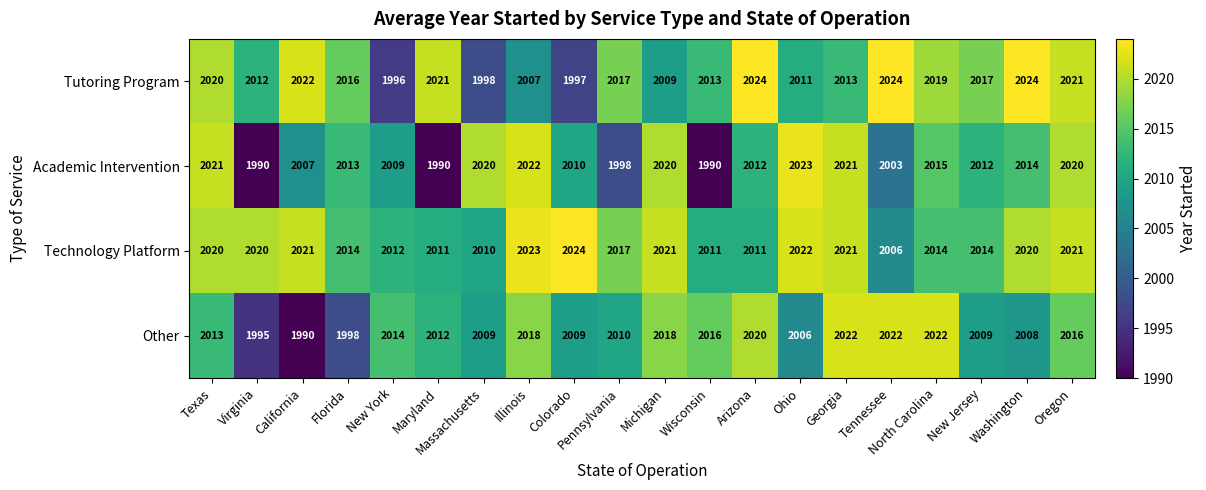

What is the lowest value of the Other series?

1990